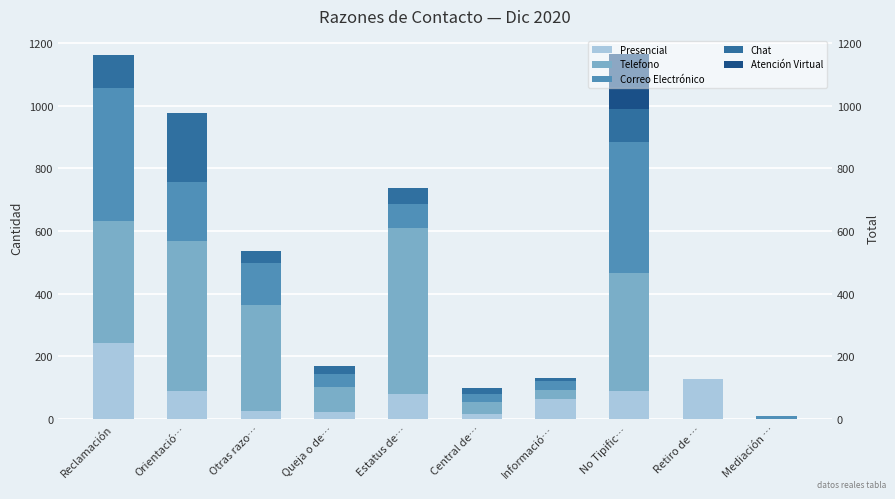

What is the total value across all series at Estatus de…?

739